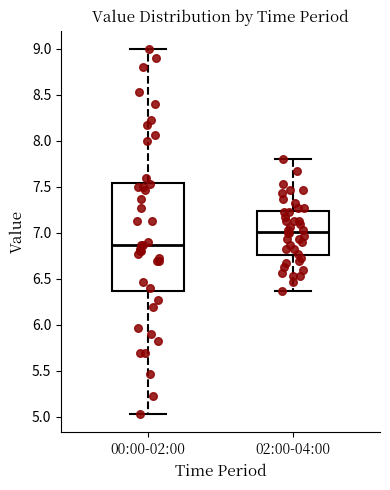

Which box is the tallest, from its lower edge to its upper edge?

00:00-02:00